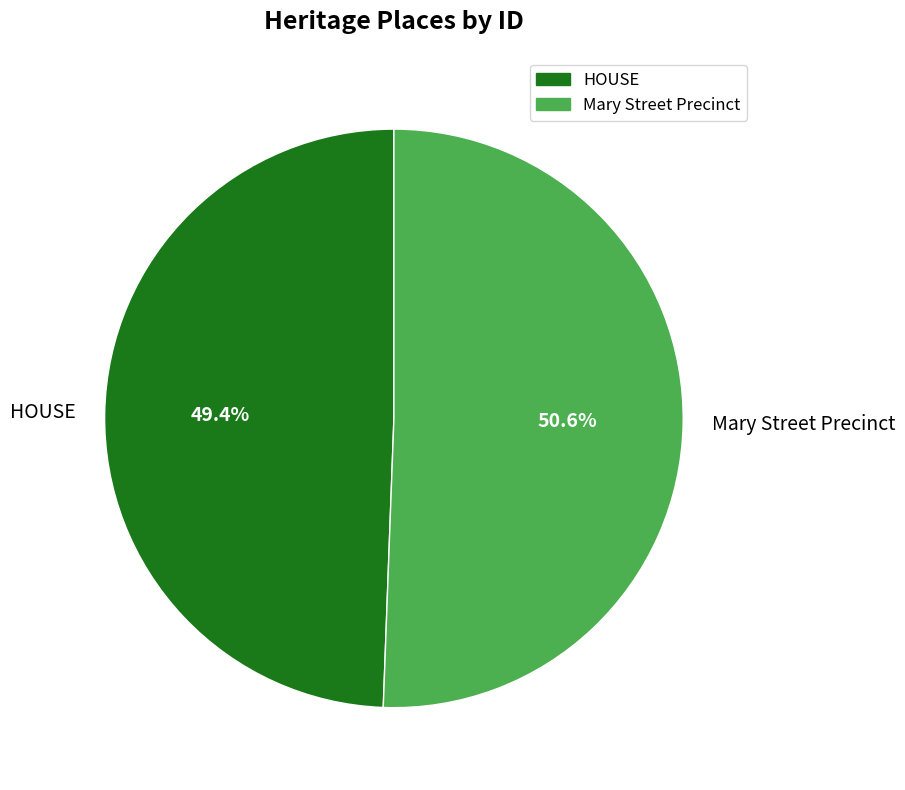

Is there a majority slice in this chart?

Yes